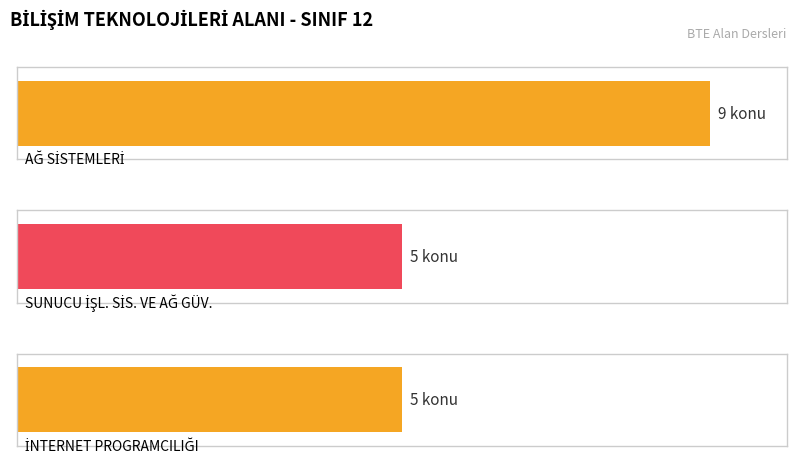

What is the greatest value displayed?

9